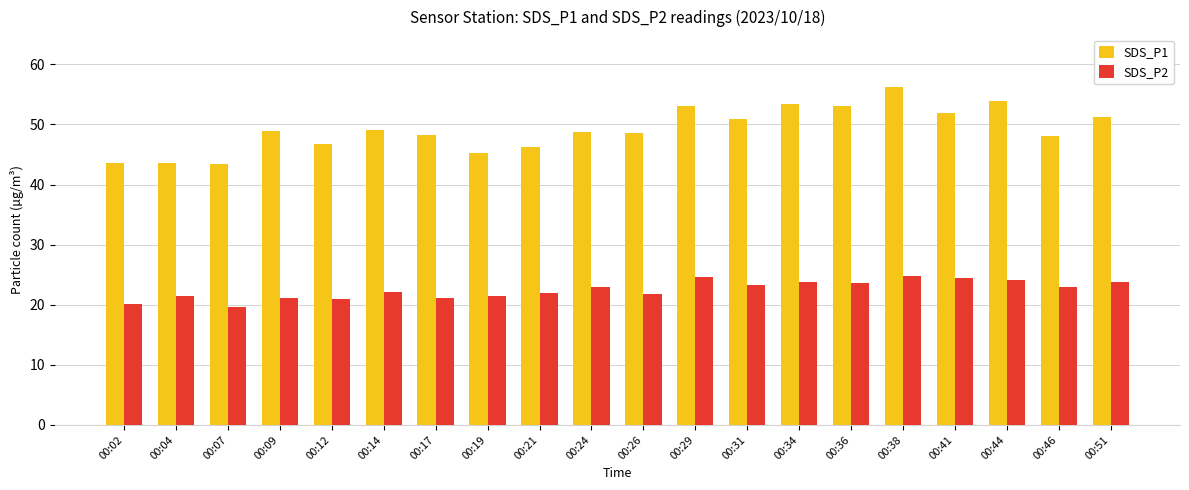

Is the value of SDS_P1 at 00:26 greater than the value of SDS_P2 at 00:07?

Yes